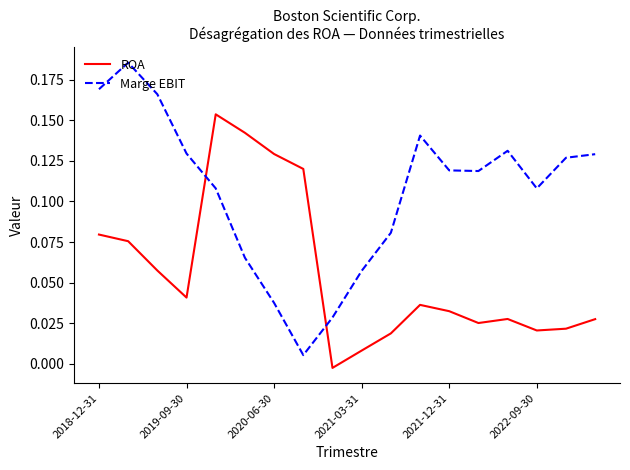

True or false: Marge EBIT has more than 2 interior local peaks.

True